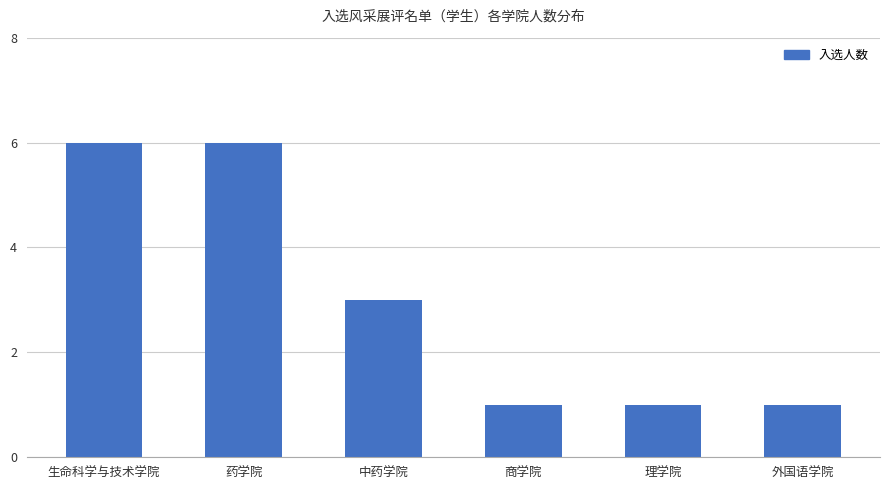

Where is the data nearest to the value 3?

中药学院